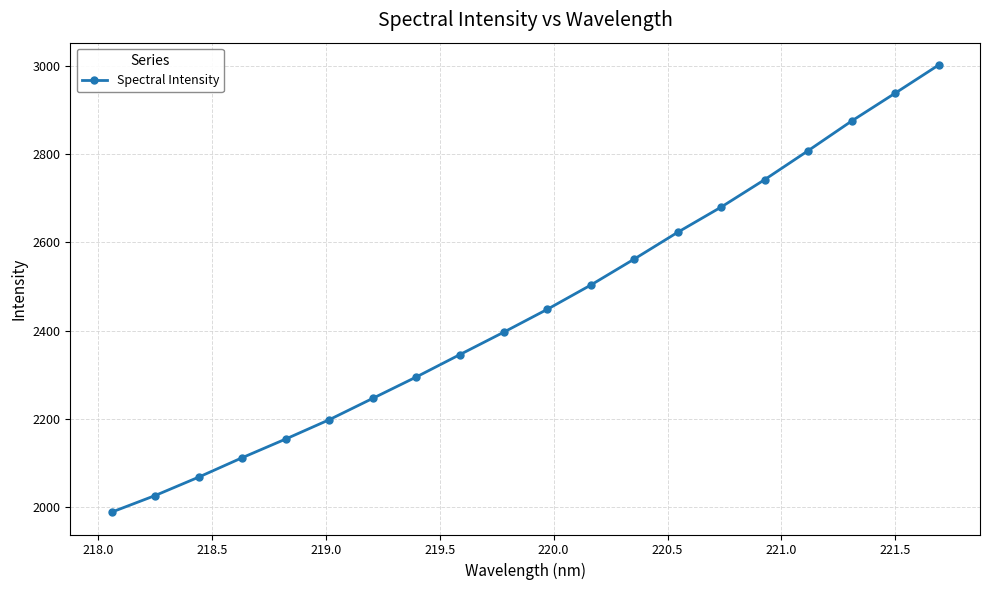

What is the difference between the maximum and second lowest values?

974.8